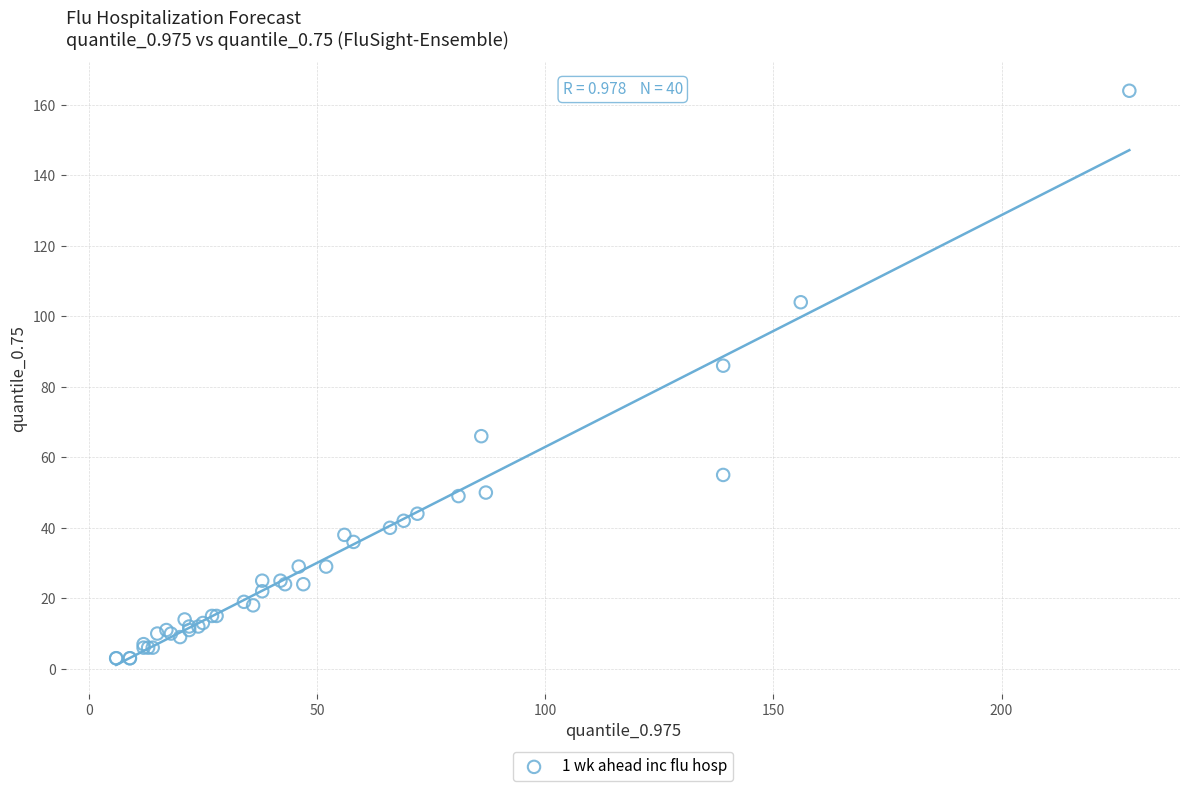

What Y value in the scatter plot is closest to 83?

86